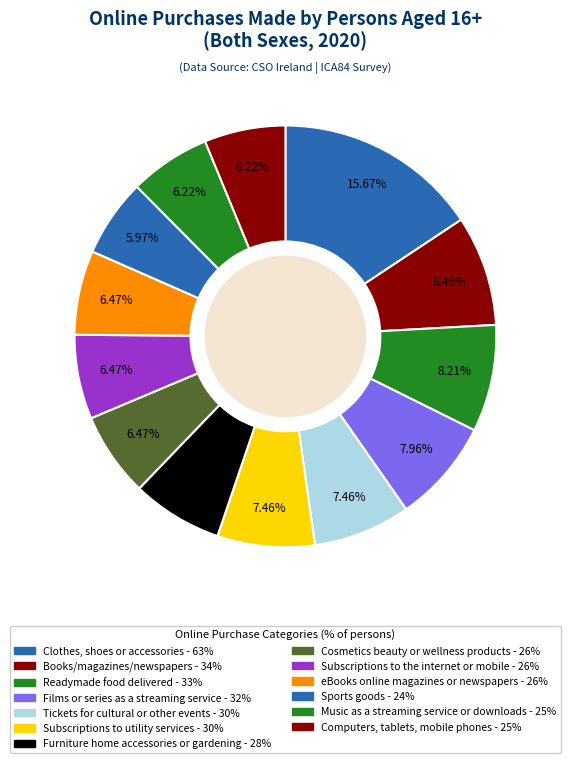

Count the number of slices in the pie.

13